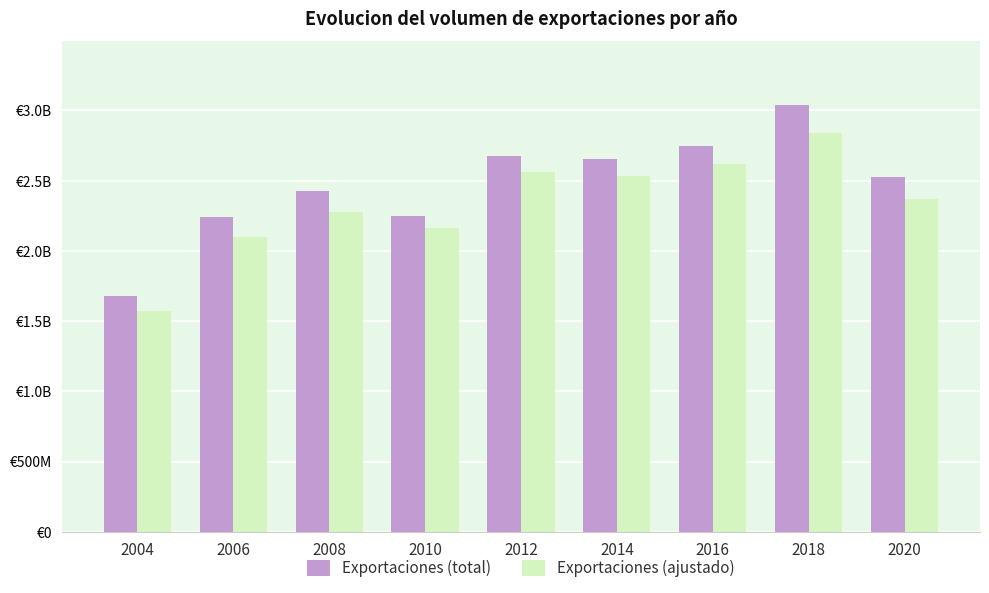

At 2004, list the series in order from smallest to largest.

Exportaciones (ajustado), Exportaciones (total)